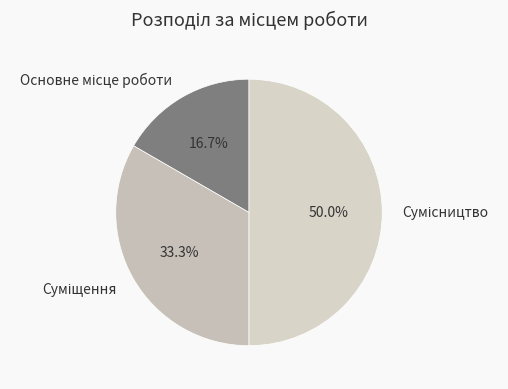

Does Сумісництво account for over 50% of the chart?

No